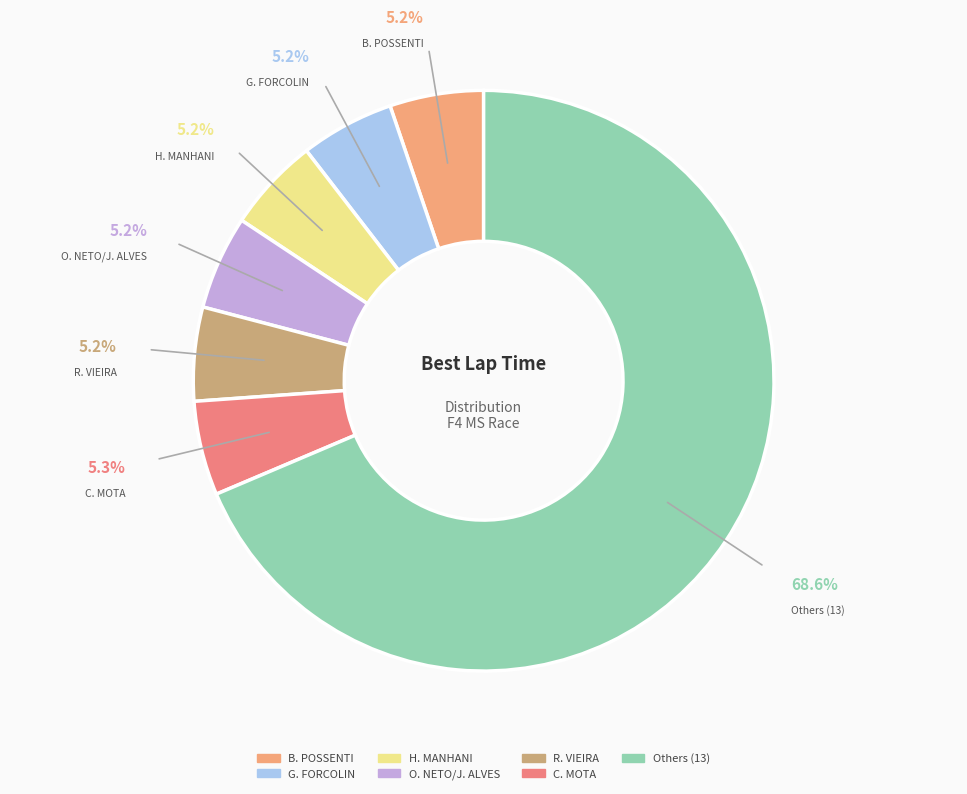

Combined, do O. NETO/J. ALVES and G. FORCOLIN account for over 50%?

No